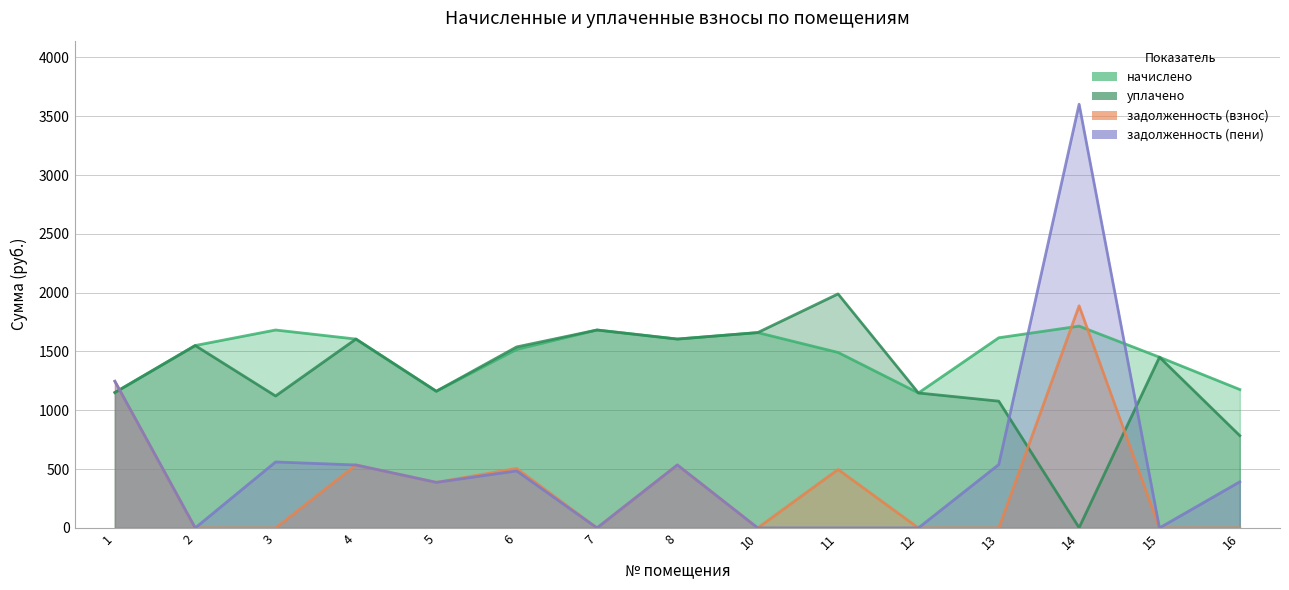

Between 3 and 11, which is larger?

3